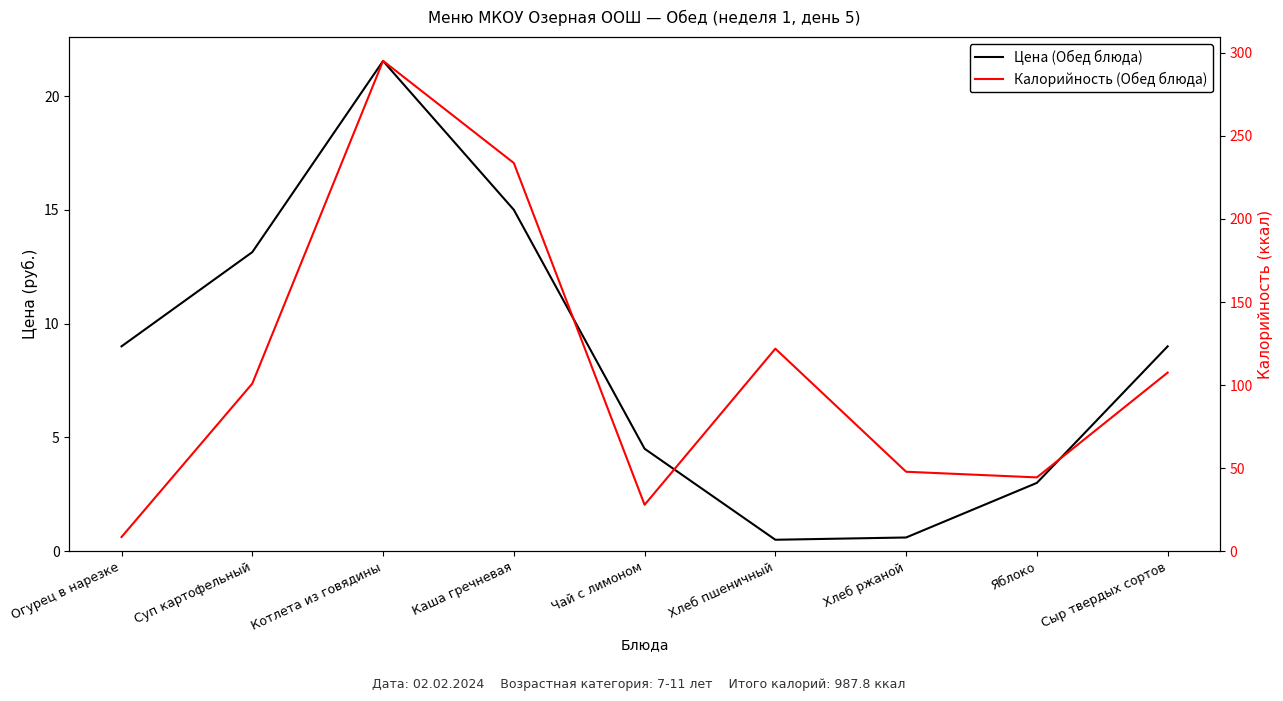

What is the difference between the second highest and minimum values in the Калорийность (Обед блюда) series?

225.2